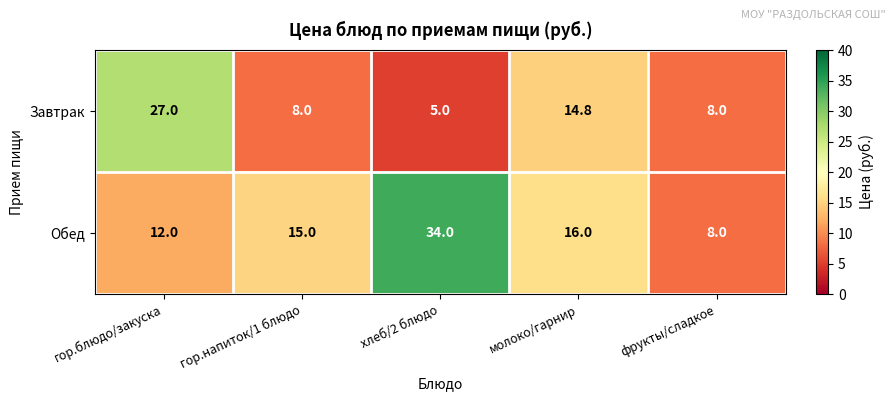

What is the spread (max minus min) of values at молоко/гарнир?

1.2